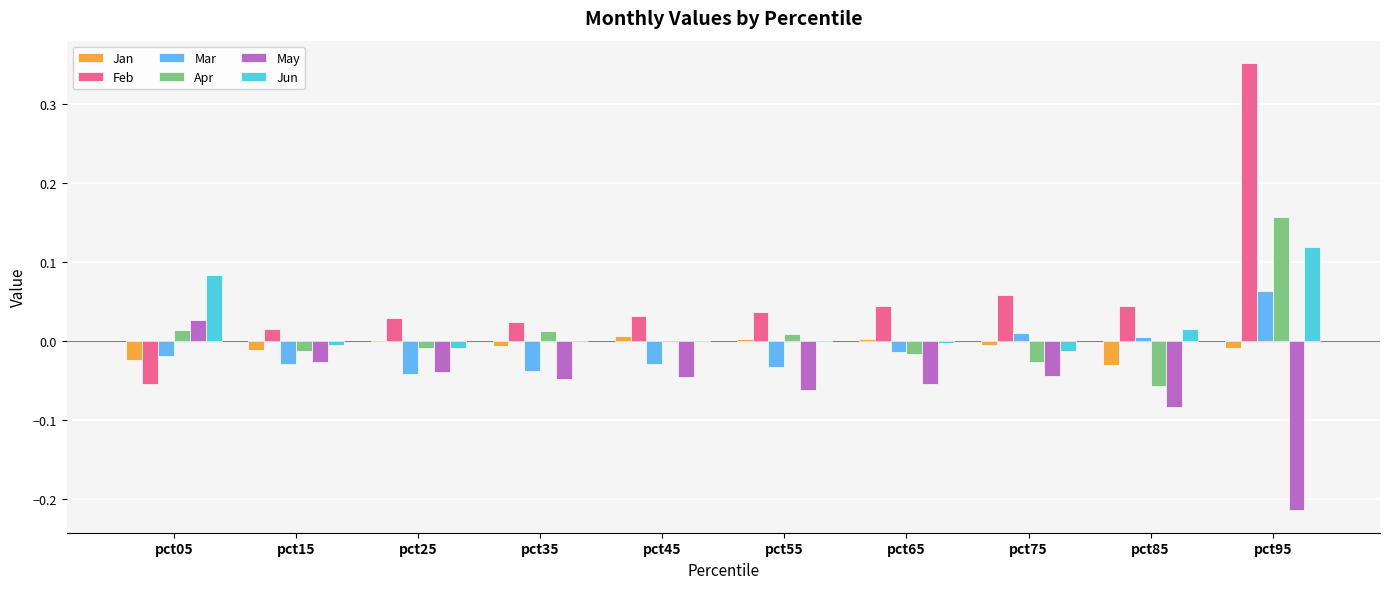

At which label does Apr reach its peak?

pct95